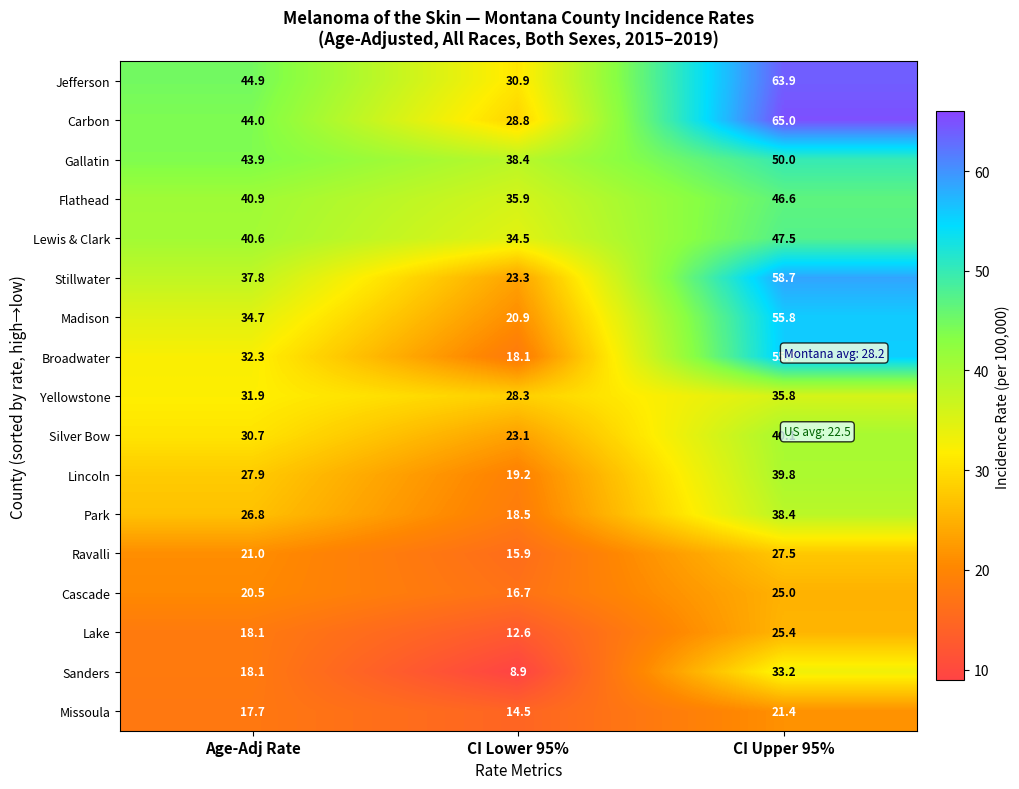

What is the difference between the maximum and minimum values in the Yellowstone series?

7.5